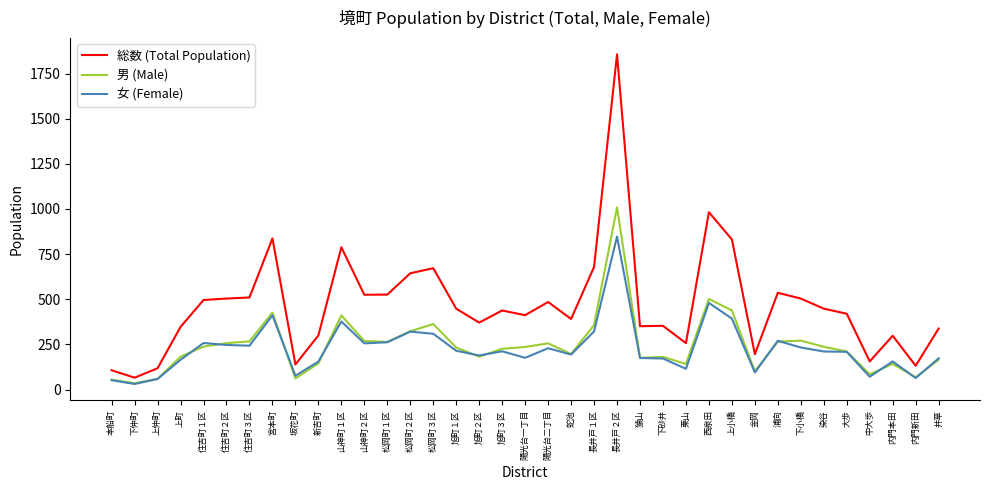

Is it true that 女 (Female) equals 31 at 下仲町?

True